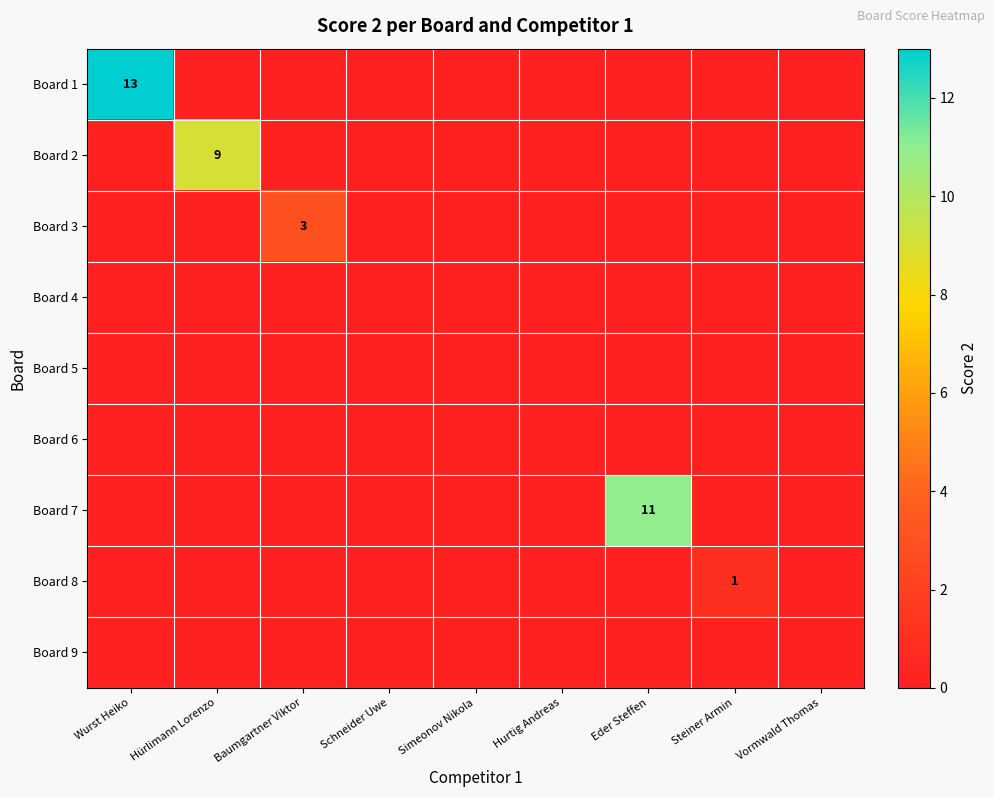

At which label is Board 8 closest to 0?

Wurst Heiko